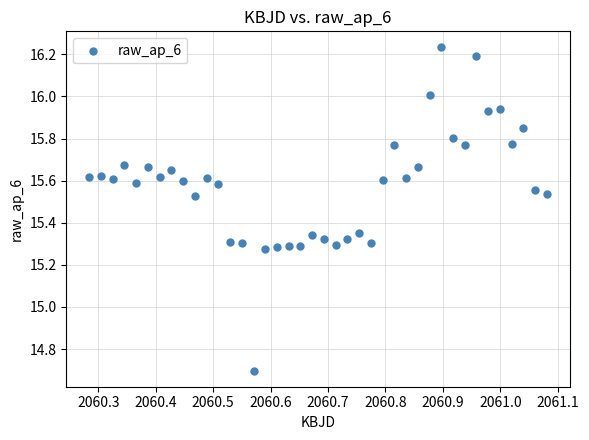

What is the range of X values (max minus min)?

0.8